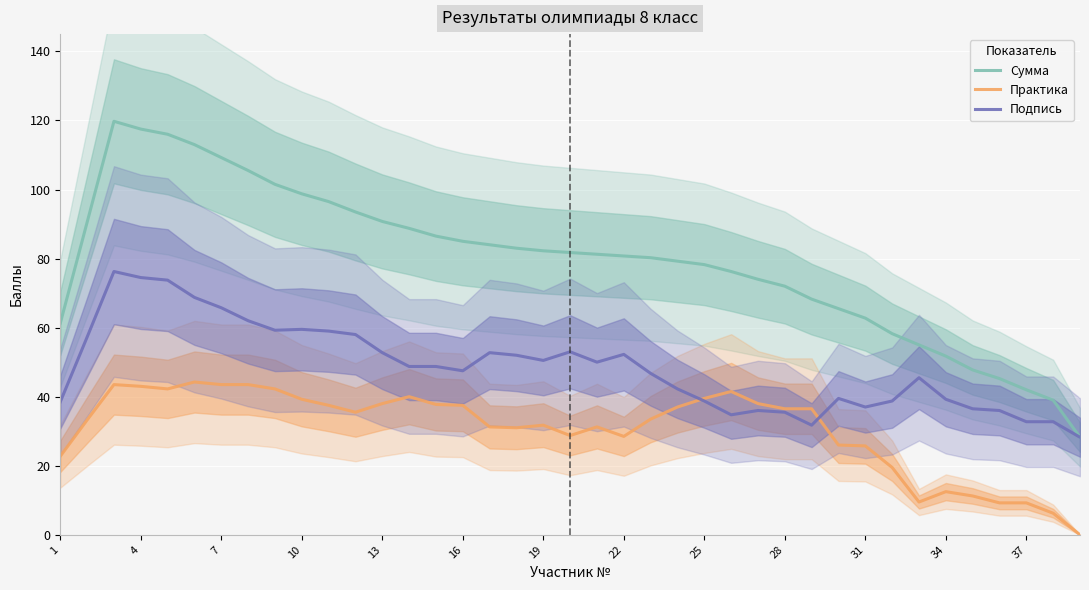

Count the number of categories in the chart.

39